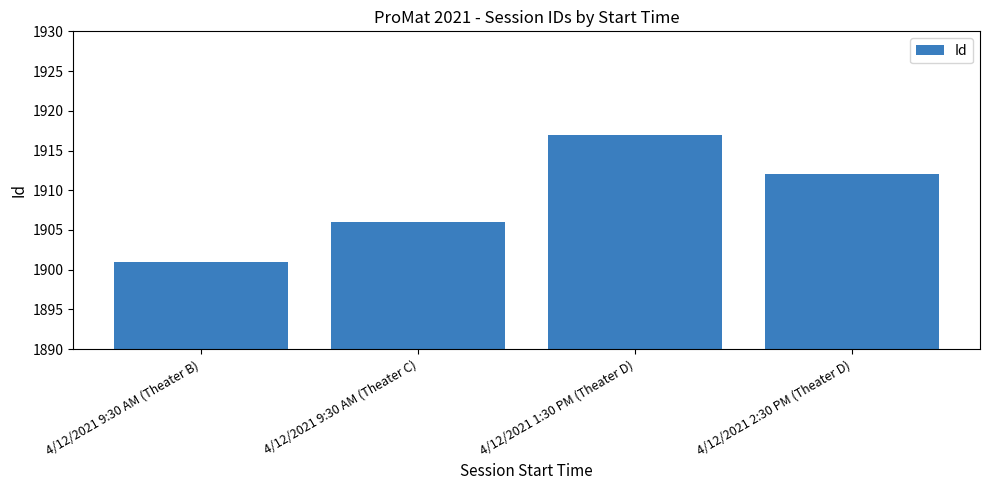

What is the sum of the values at 4/12/2021 2:30 PM (Theater D) and 4/12/2021 1:30 PM (Theater D)?

3829